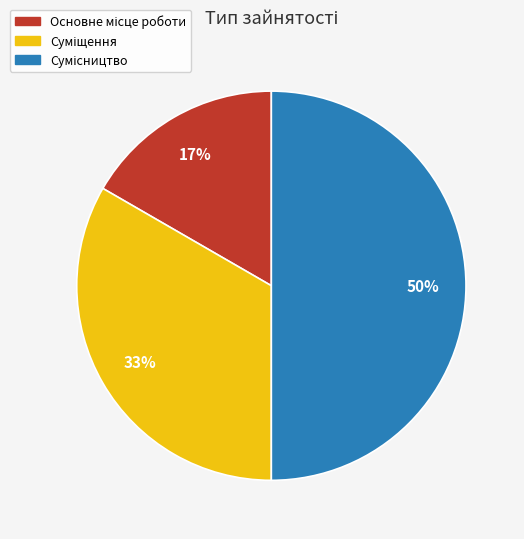

To the nearest percent, what is the difference between the largest and smallest slice percentages?

33%